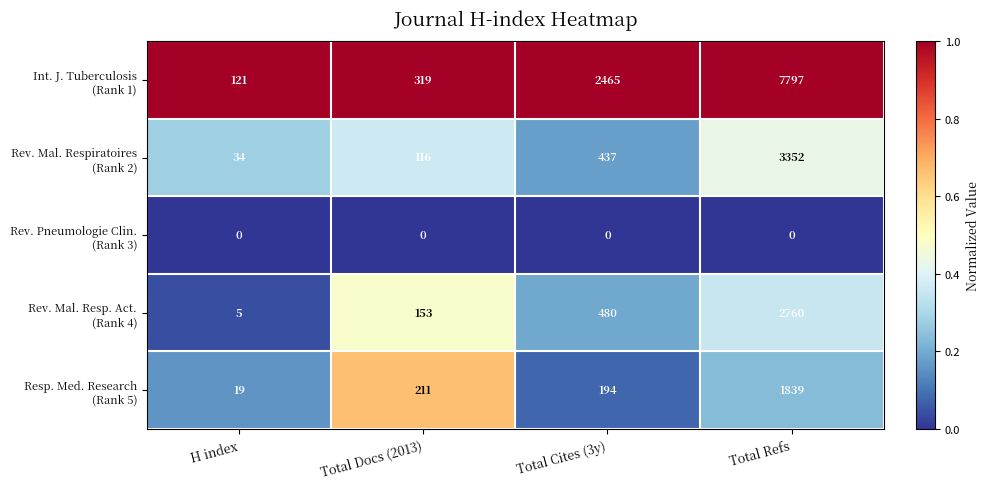

What is the spread (max minus min) of values at Total Cites (3y)?

2465